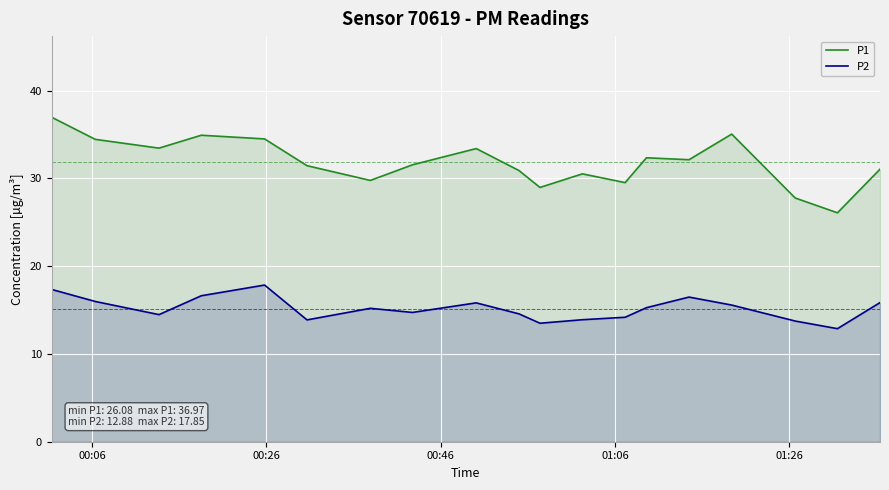

Reading right to left, list all the values displayed in this chart.

P1: 31.1	26.1	27.8	35.0	32.1	32.4	29.5	30.5	29.0	30.9	33.4	31.6	29.8	31.4	34.5	34.9	33.5	34.5	37.0
P2: 15.8	12.9	13.8	15.6	16.5	15.3	14.2	13.9	13.5	14.6	15.8	14.7	15.2	13.9	17.9	16.6	14.5	16.0	17.4